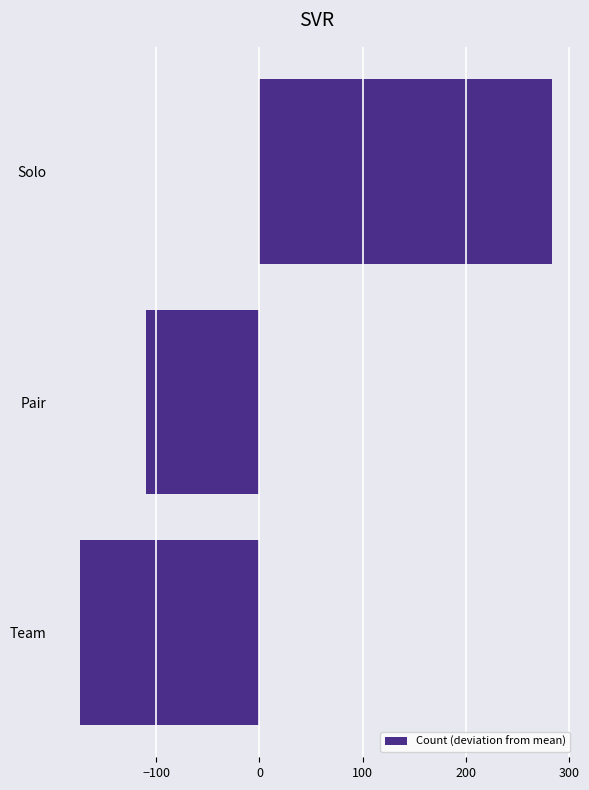

Where is the data nearest to the value 55?

Pair